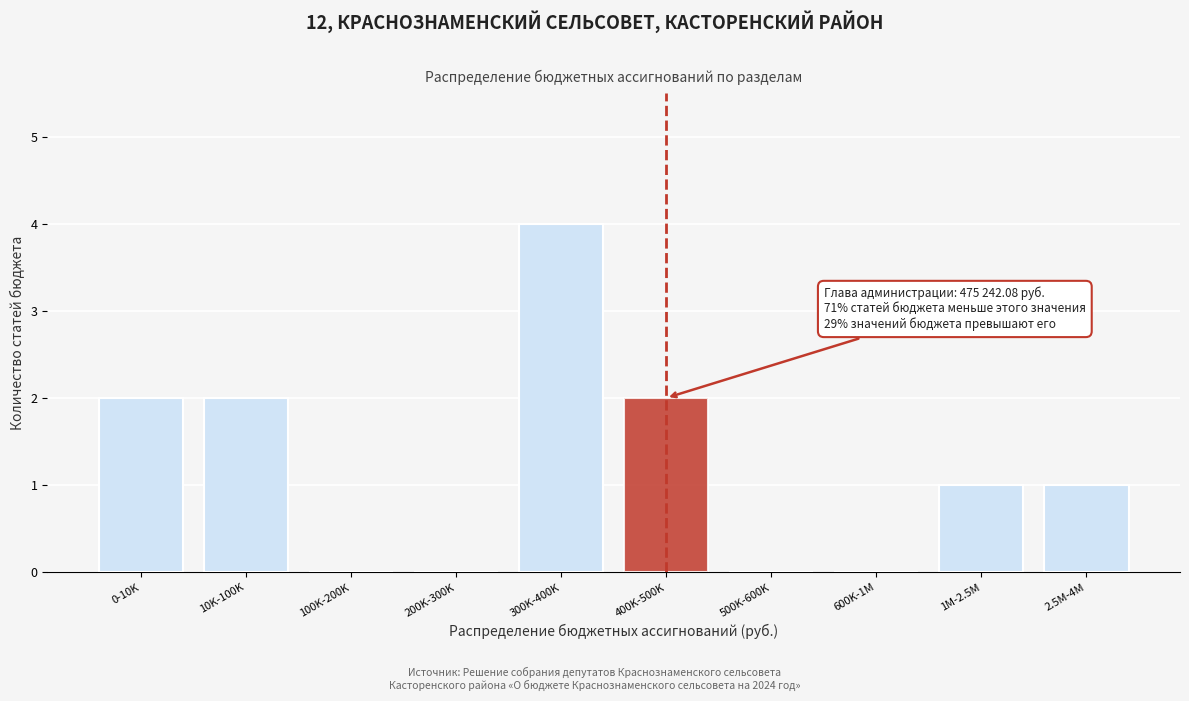

Reading left to right, what are all the values shown in this chart?

0-10K=2	10K-100K=2	100K-200K=0	200K-300K=0	300K-400K=4	400K-500K=2	500K-600K=0	600K-1M=0	1M-2.5M=1	2.5M-4M=1